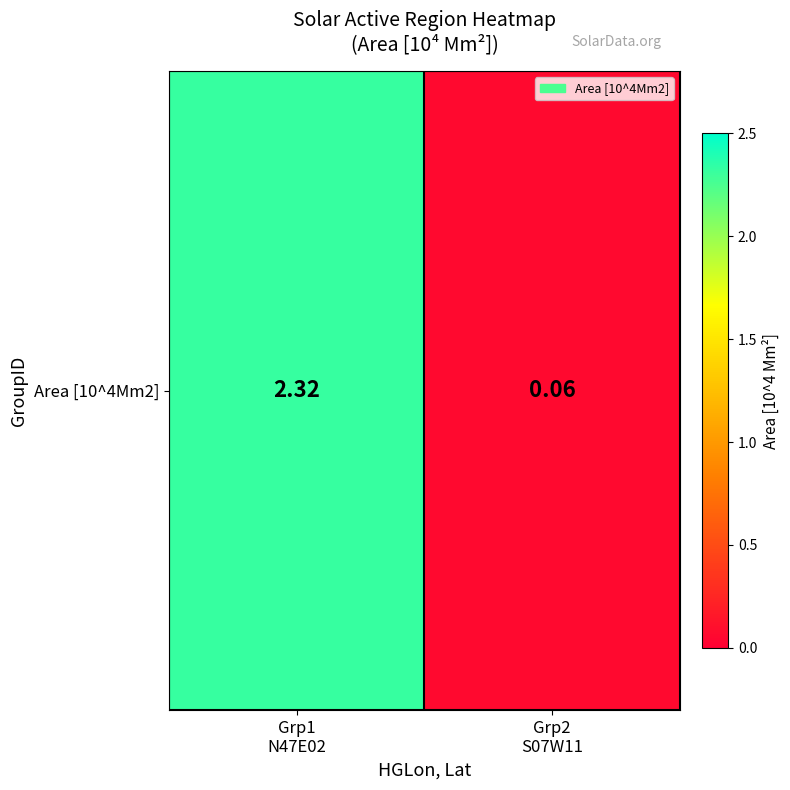

Which label corresponds to the smallest value in the chart?

Grp2
S07W11